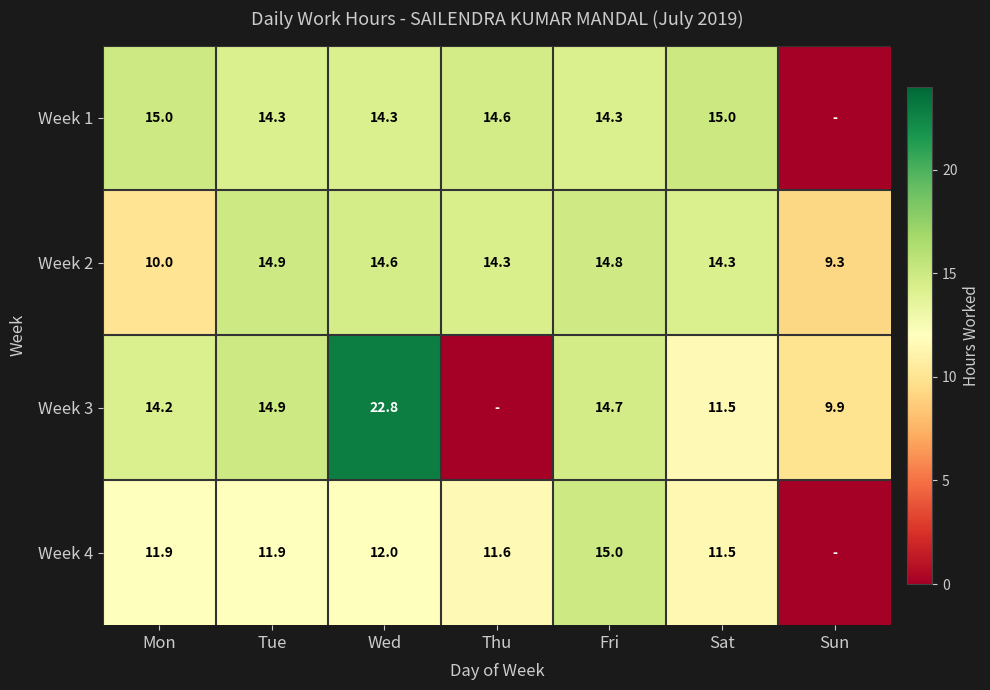

What is the difference between the highest and lowest values at Sat?

3.5